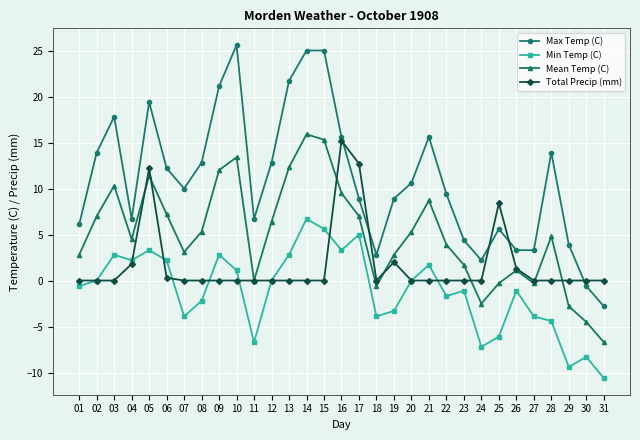

Between 08 and 25, which series saw the biggest shift?

Total Precip (mm)